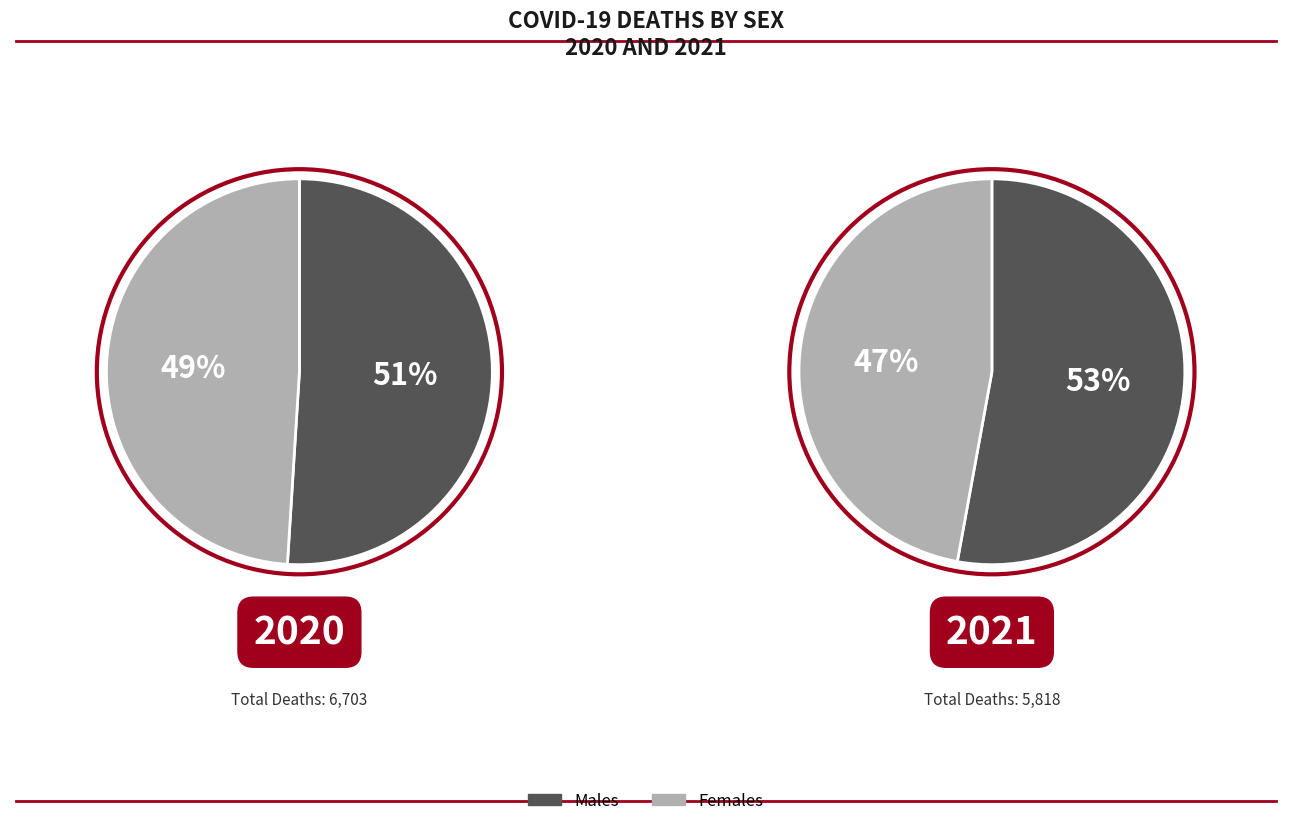

What is the spread (max minus min) of values at 2021?

334